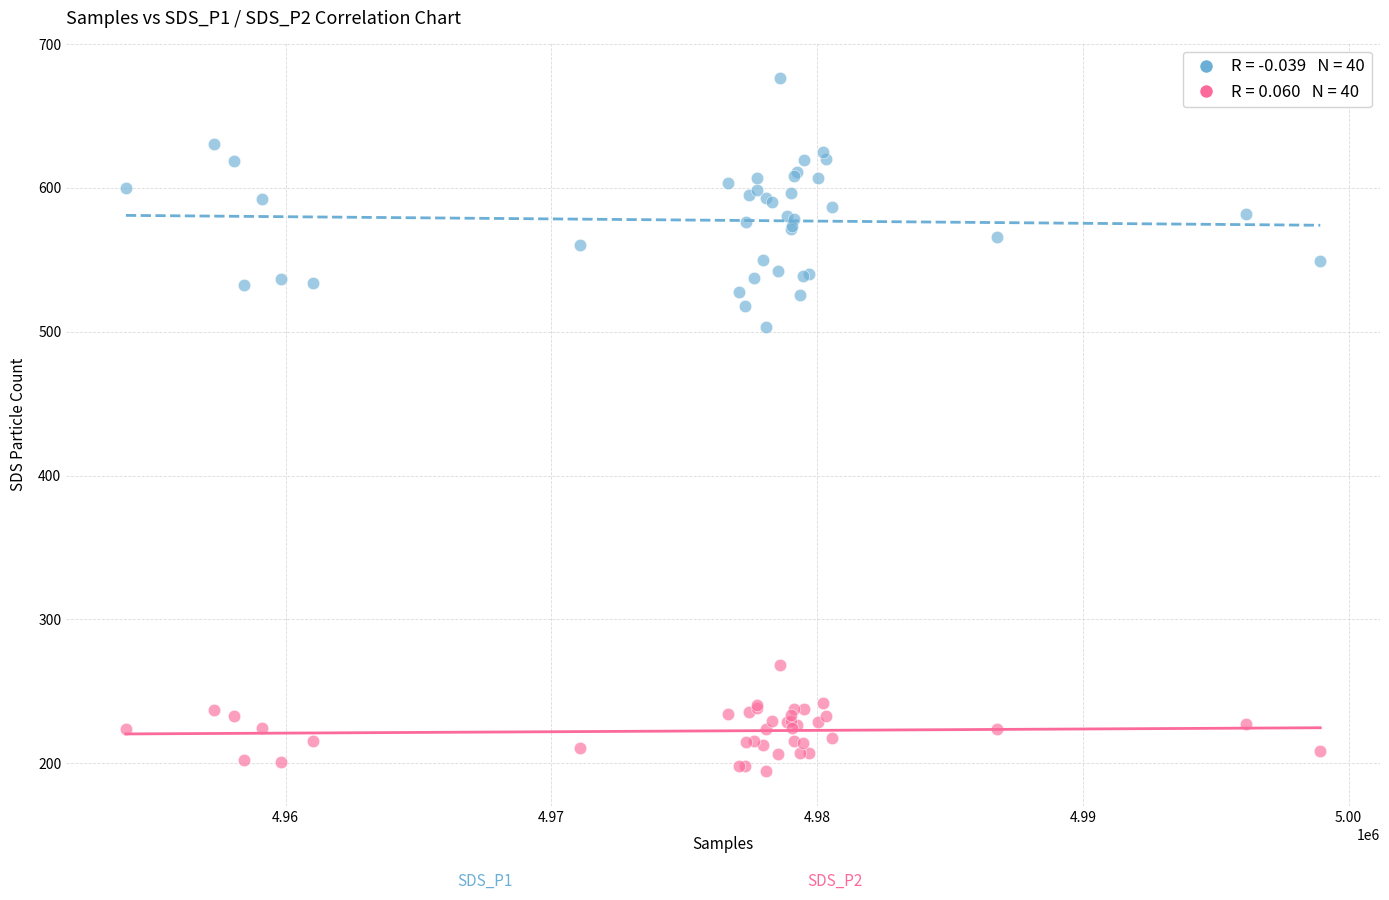

Across all series, what Y value is closest to 435?

503.1